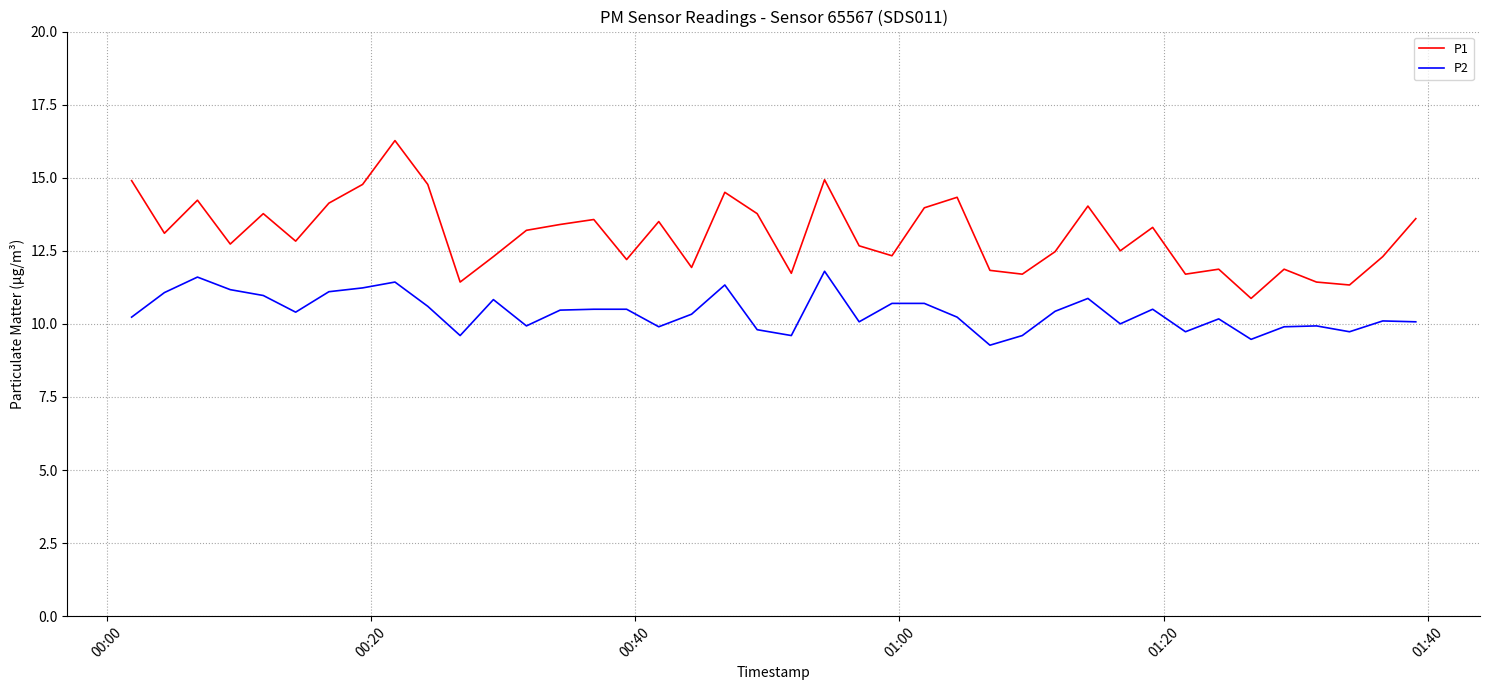

Which series has the widest spread of values?

P1